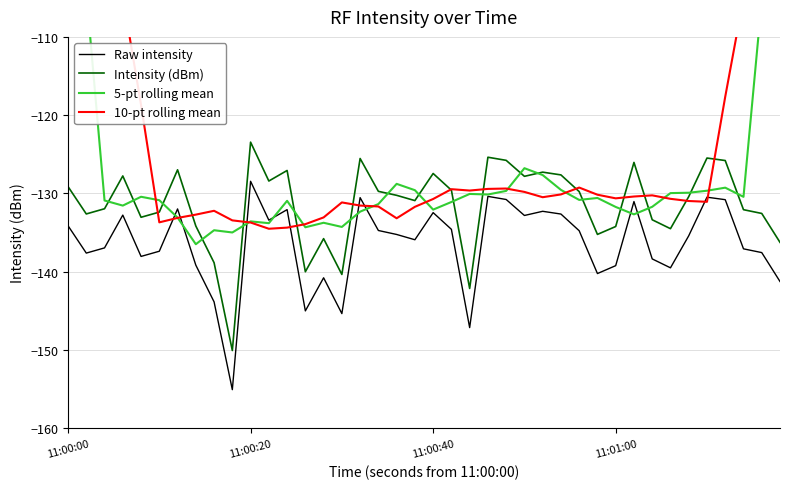

True or false: Raw intensity has more than 0 points higher than both neighbors.

True